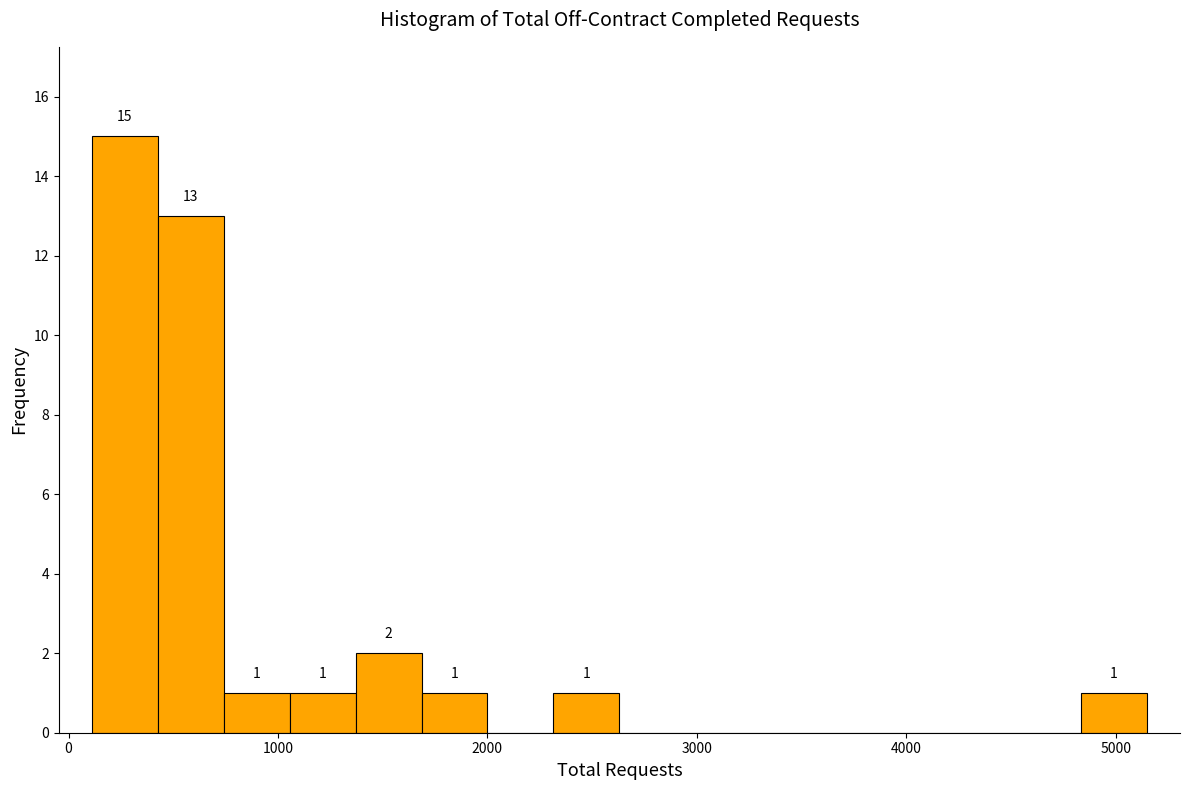

Read against the x-axis, roughly where is the centre of the tallest bar?

300